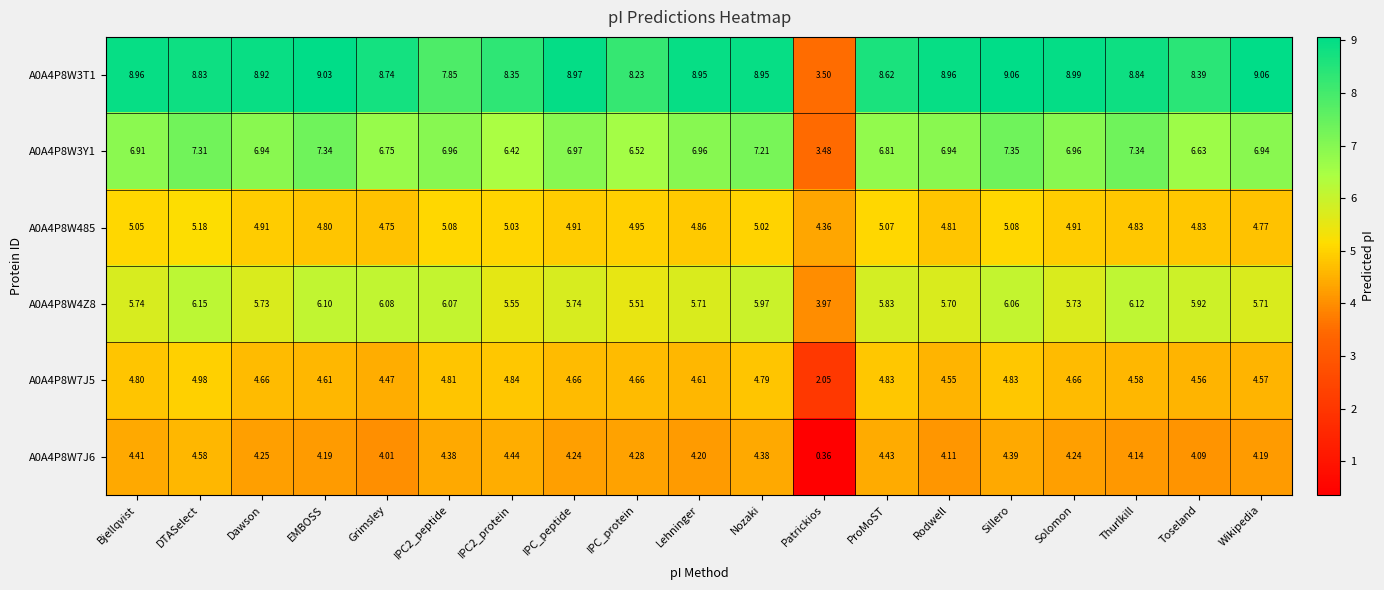

What is the maximum value shown in the chart?

9.1